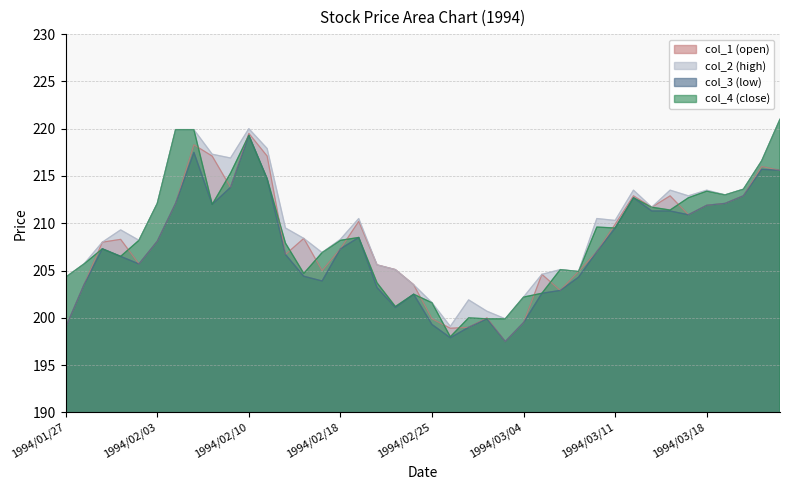

Which series changed the most between 1994/02/28 and 1994/03/15?

col_4